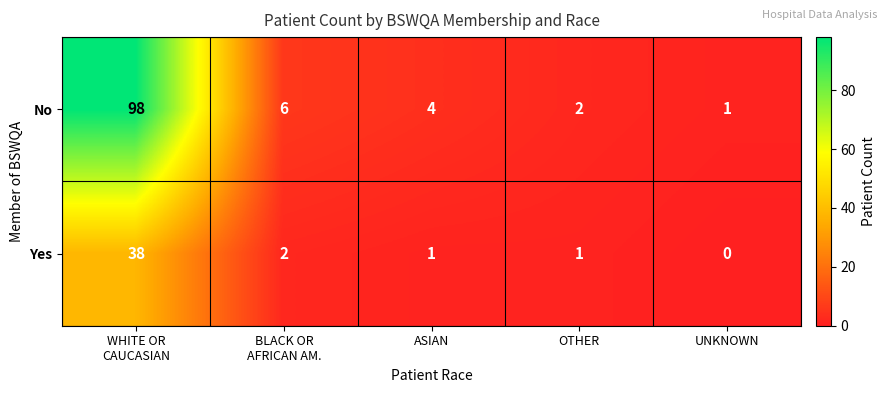

At which category does the chart reach its peak across all series?

WHITE OR
CAUCASIAN